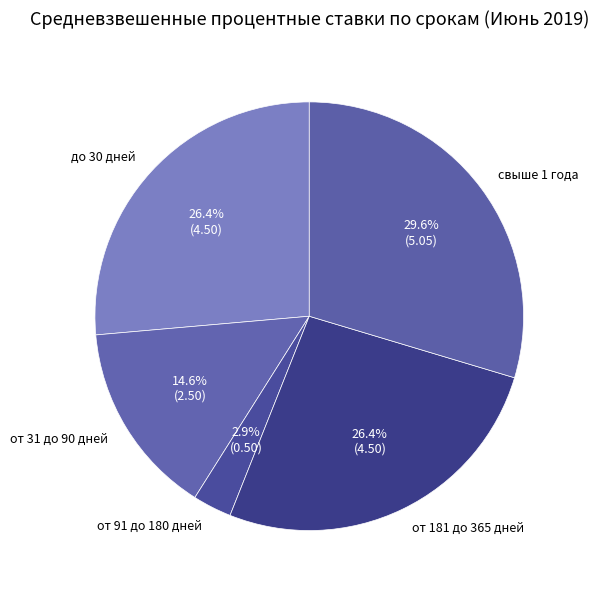

Is there a majority slice in this chart?

No